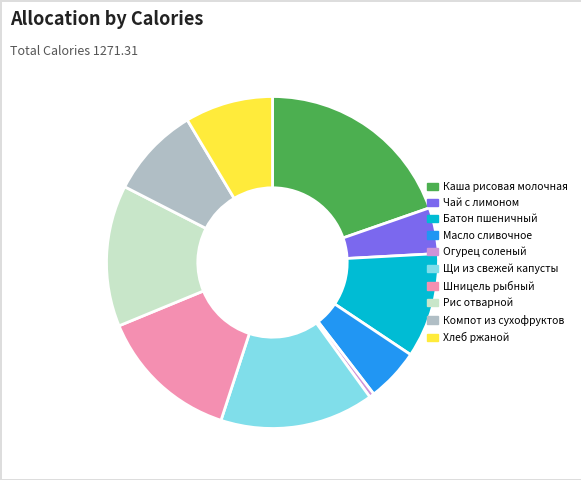

Is the sum of Каша рисовая молочная and Компот из сухофруктов greater than half?

No